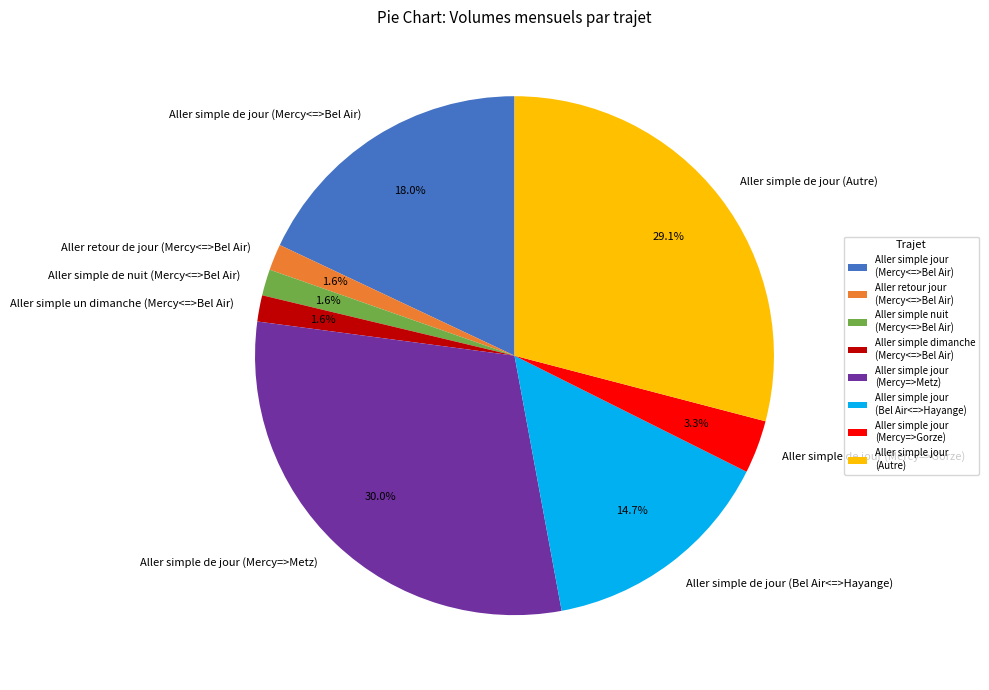

Which has a higher value, Aller simple de jour (Autre) or Aller simple de jour (Mercy=>Gorze)?

Aller simple de jour (Autre)